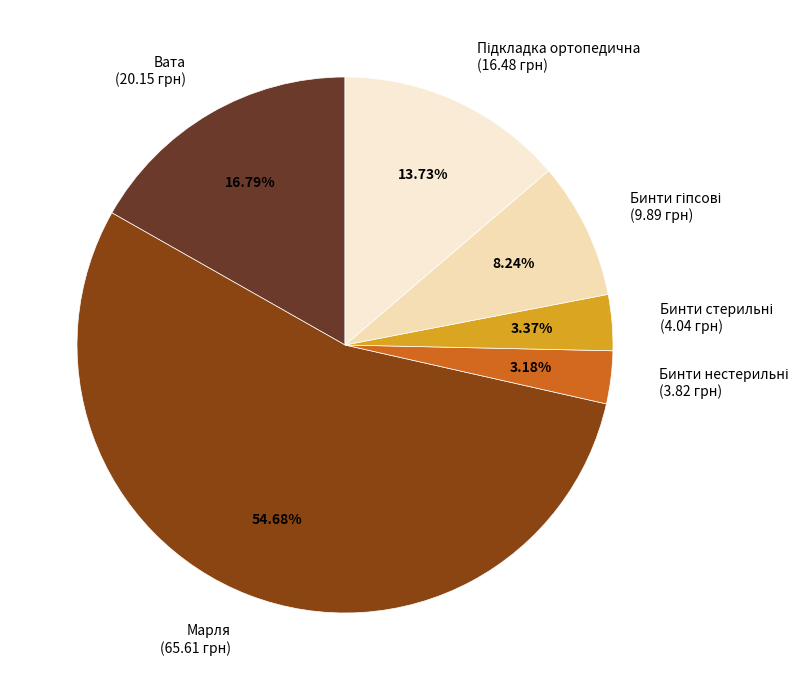

Count the number of slices in the pie.

6